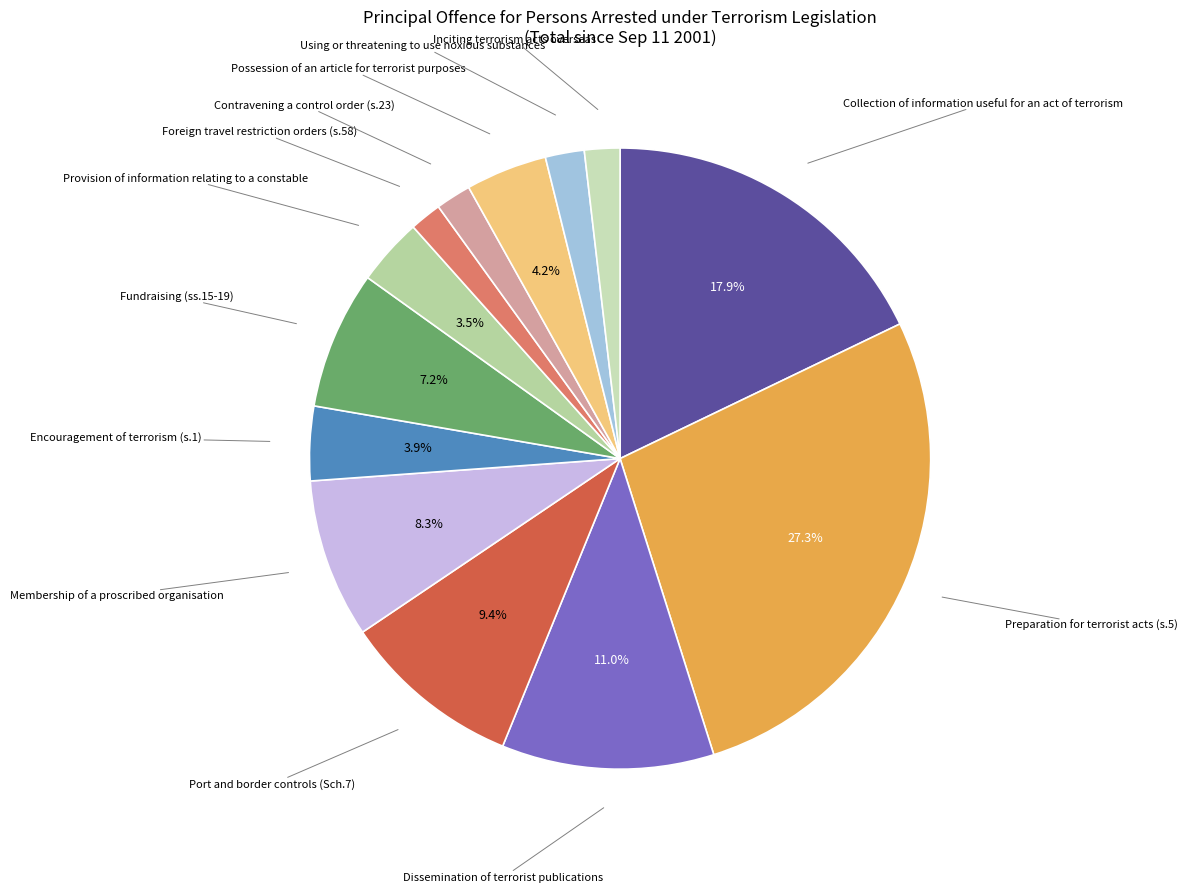

To the nearest percent, what is the difference between the largest and smallest slice percentages?

26%